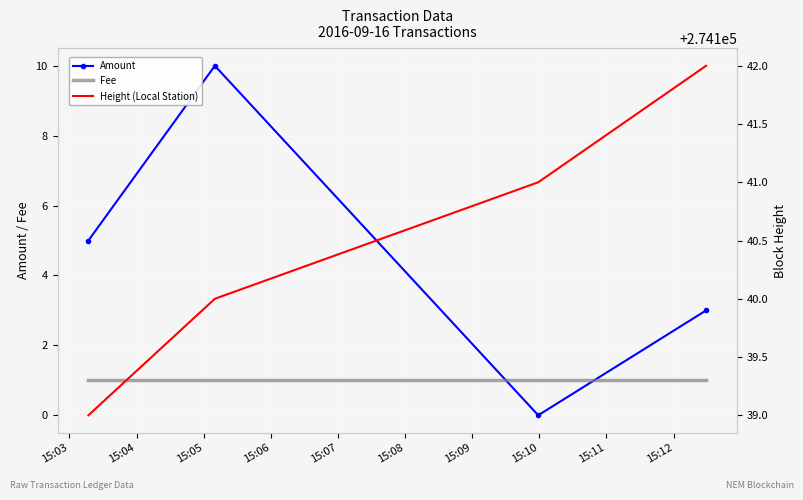

How many intersections are there between Amount and Fee?

2